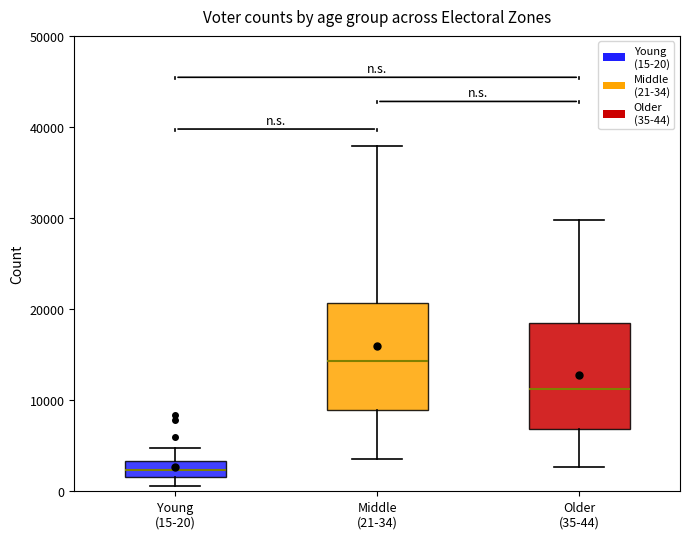

Reading left to right, transcribe this box plot: for each box, give where its median line is, the range the box spans, and where its two whiskers end, as read against the y-axis. The values are not printed on the chart, so give them approximately, as read against the axis.

Young (15-20): median 2000 (inside the box), box 2000 to 3000, whiskers 1000 to 5000
Middle (21-34): median 14000, box 9000 to 21000, whiskers 4000 to 38000
Older (35-44): median 11000, box 7000 to 18000, whiskers 3000 to 30000